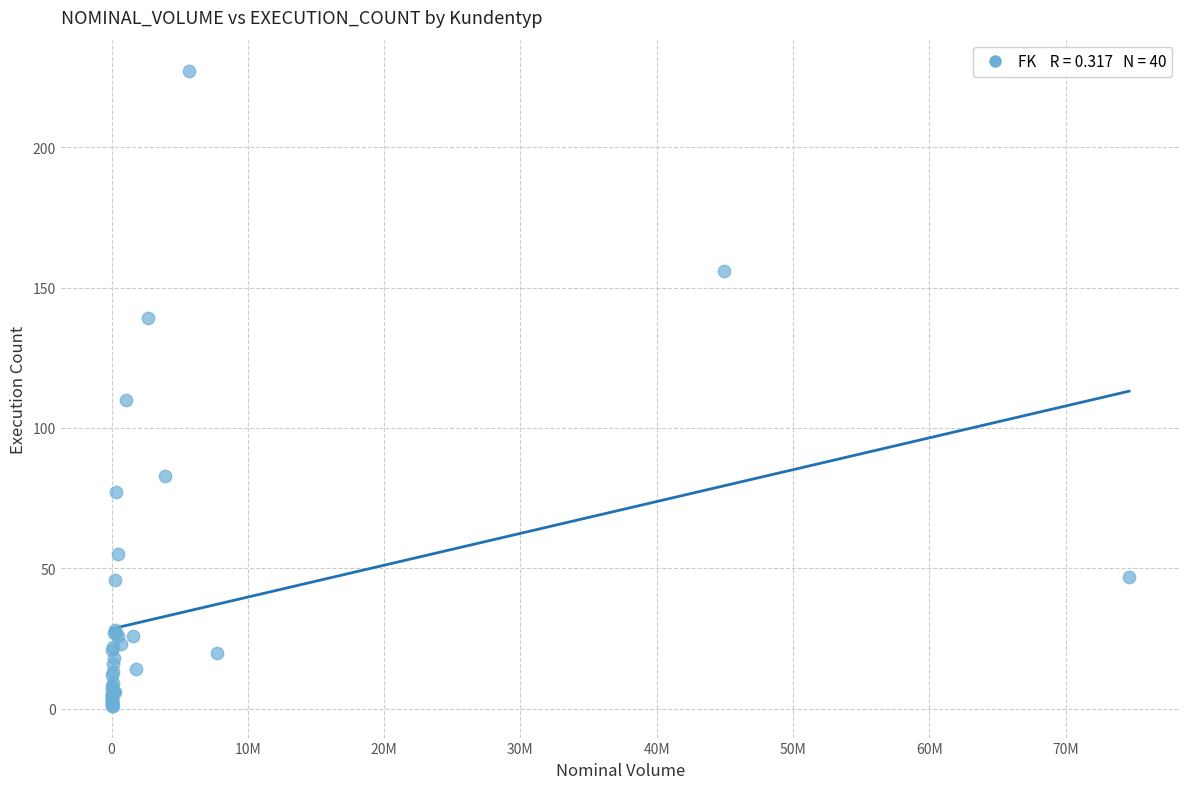

What Y value in the scatter plot is closest to 114?

110